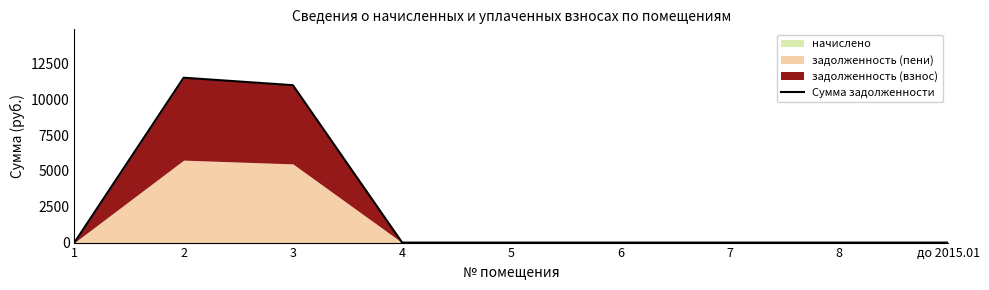

Which category has the lowest value across all series?

1